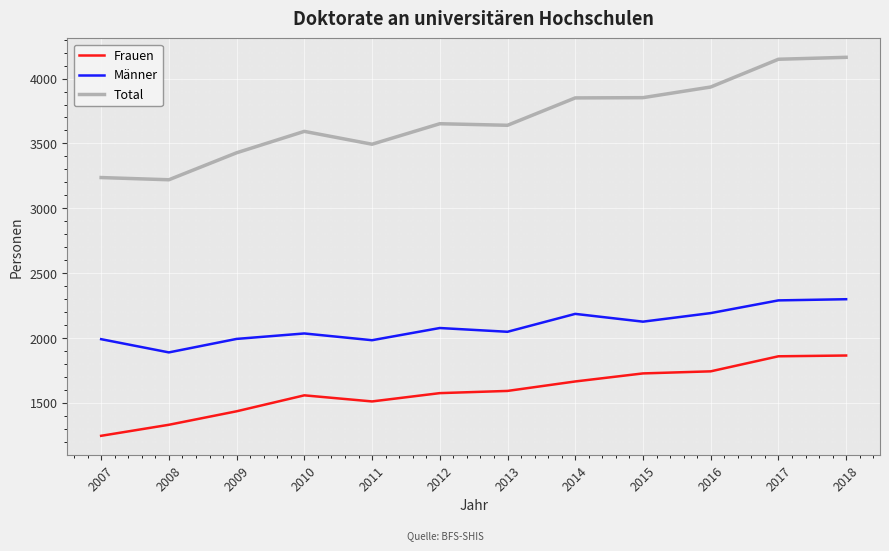

True or false: Männer and Total intersect in this chart.

False